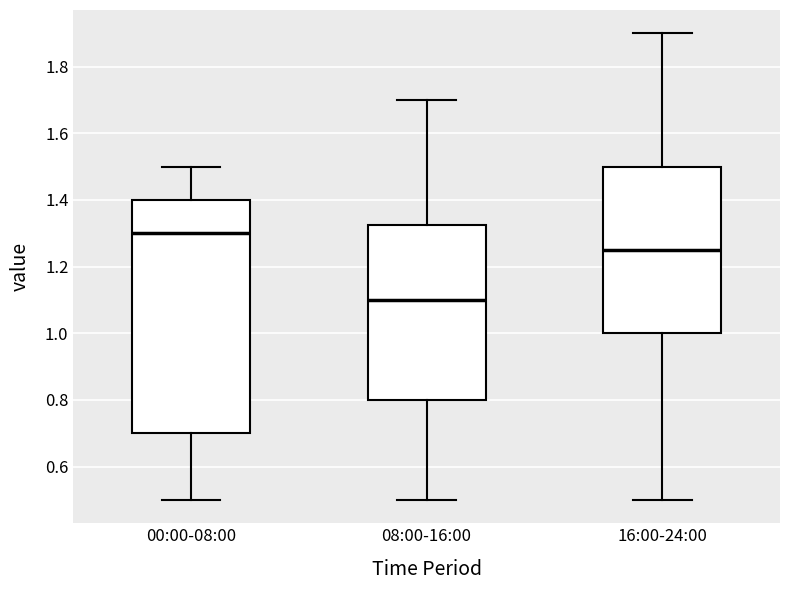

Which box has the lowest median line?

08:00-16:00